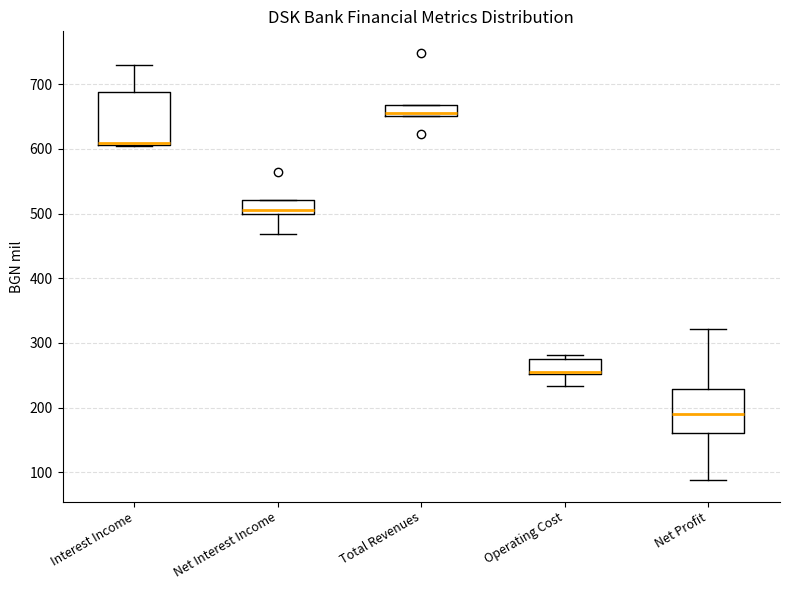

Reading left to right, read every box against the y-axis: the position of its median line, the range the box covers, and the ends of its whiskers. The values are not printed on the chart, so give them approximately, as read against the axis.

Interest Income: median 610 (just above the box's lower edge), box 610 to 690, whiskers 600 to 730
Net Interest Income: median 500 (just above the box's lower edge), box 500 to 520, whiskers 470 to 520
Total Revenues: median 660, box 650 to 670, whiskers 650 to 670
Operating Cost: median 260, box 250 to 270, whiskers 230 to 280
Net Profit: median 190, box 160 to 230, whiskers 90 to 320